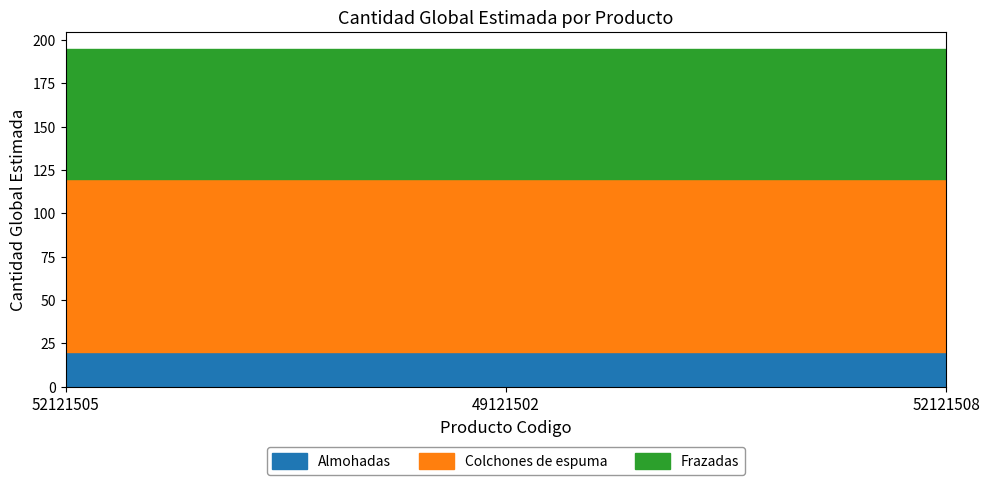

What is the value of the Frazadas point at the 2nd from the left?

75